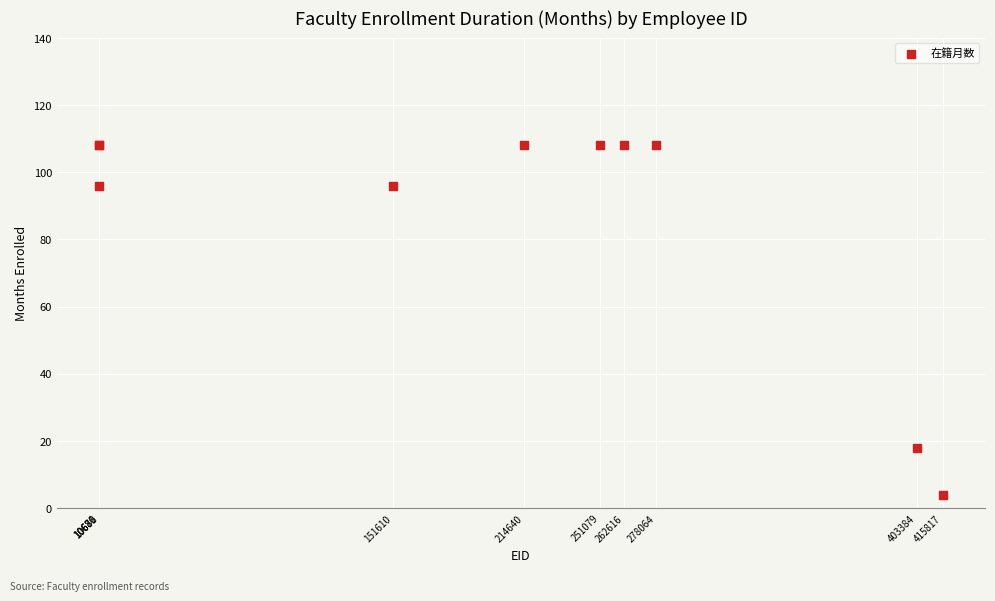

What Y value in the scatter plot is closest to 56?

18